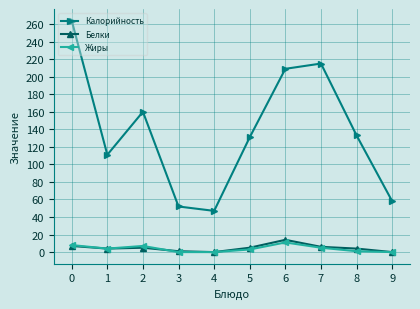

What is the lowest value of the Калорийность series?

47